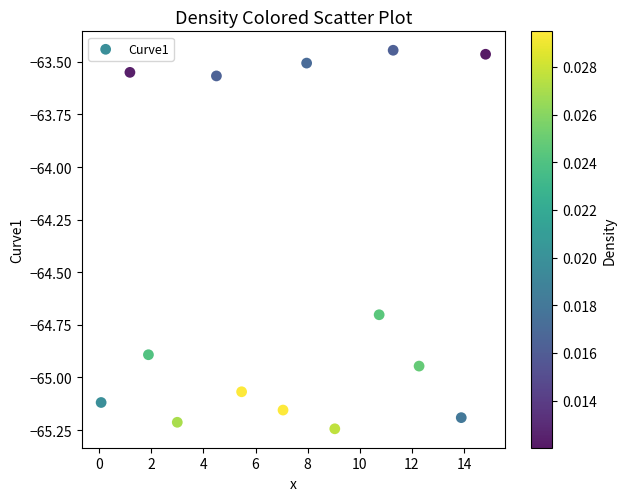

What is the range of Y values (max minus min)?

1.8